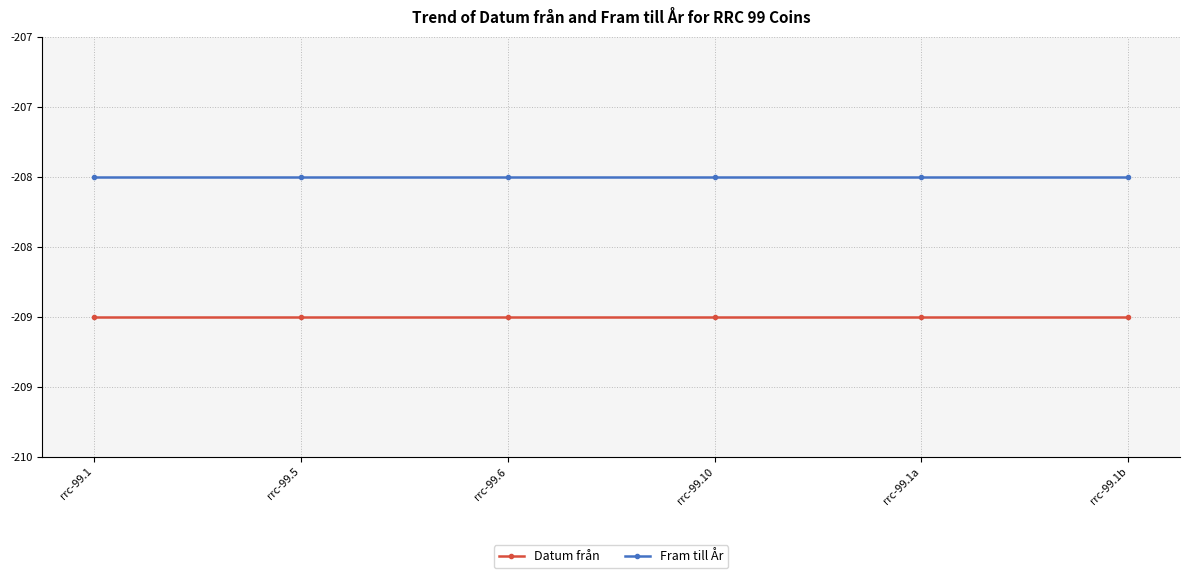

True or false: Fram till År and Datum från intersect in this chart.

False